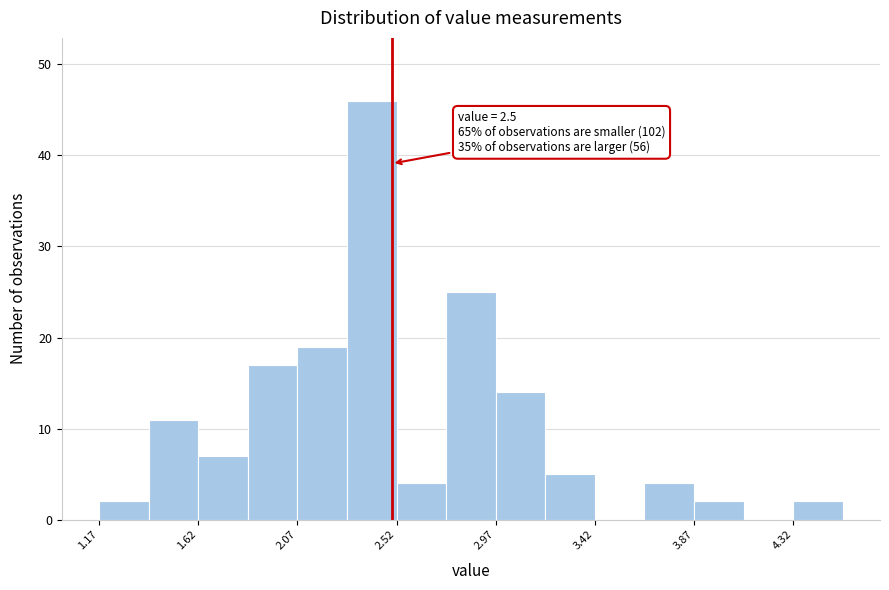

Over which range of the x-axis is the bar tallest?

2.30 to 2.50